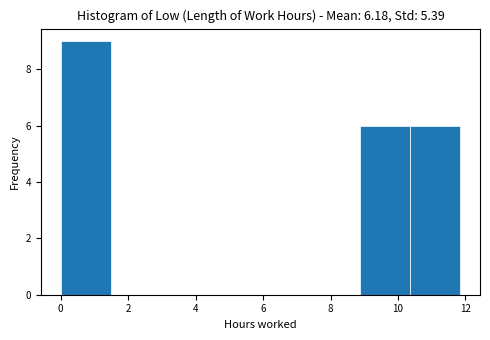

Reading left to right, list every bar in this chart as the range it spans on the x-axis followed by its height. Neither the bar edges nor the heights are printed on the chart, so give them approximately, as read against the axes.

0.00 to 1.48: 9
1.48 to 2.96: 0
2.96 to 4.44: 0
4.44 to 5.92: 0
5.92 to 7.40: 0
7.40 to 8.88: 0
8.88 to 10.36: 6
10.36 to 11.84: 6